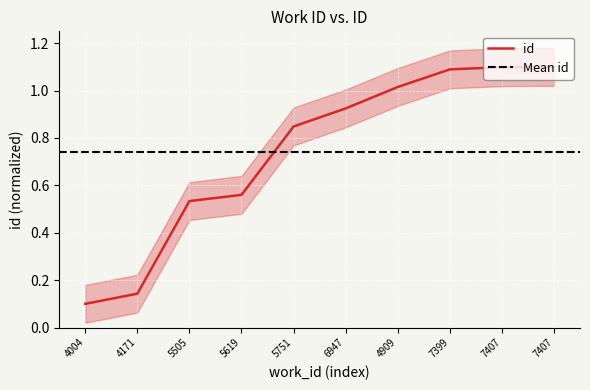

Which category has the lowest value across all series?

4004